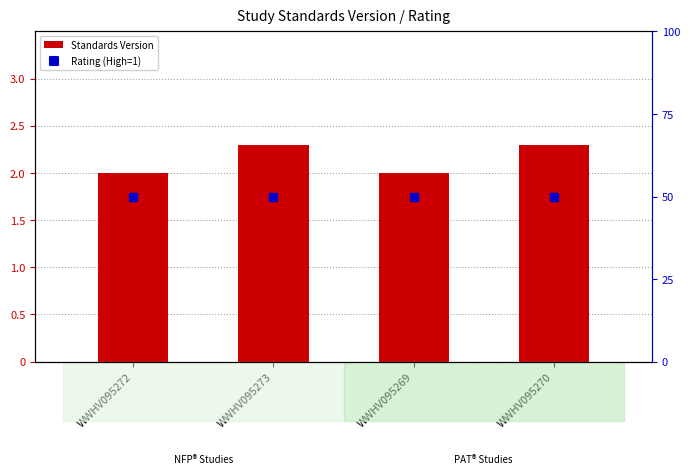

Which series reaches the minimum Y coordinate?

Rating (High=1)